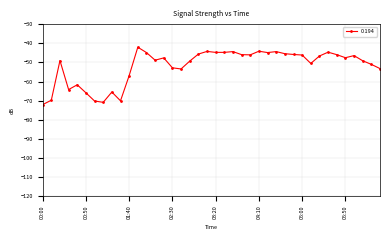

What is the greatest value displayed?

-42.0